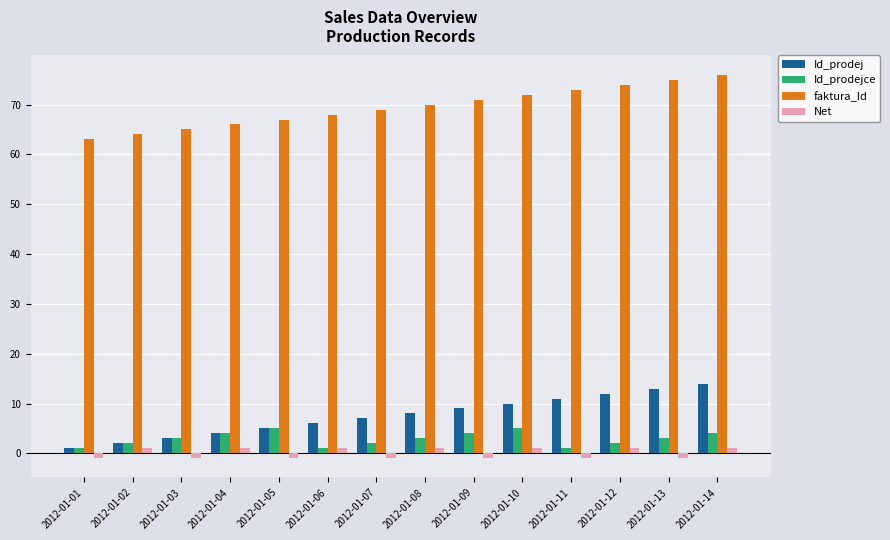

True or false: Net has a value of -1 at 2012-01-05.

True